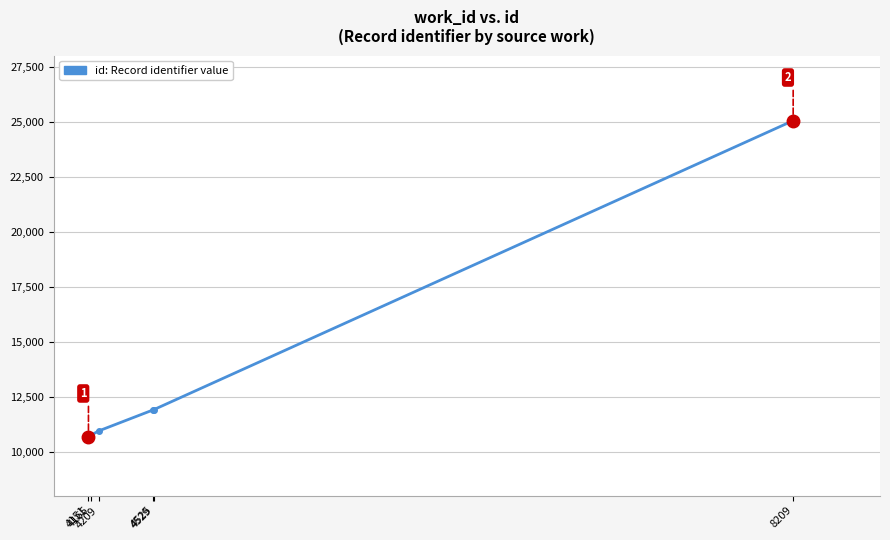

What is the value of the 3rd point from the left?

10937